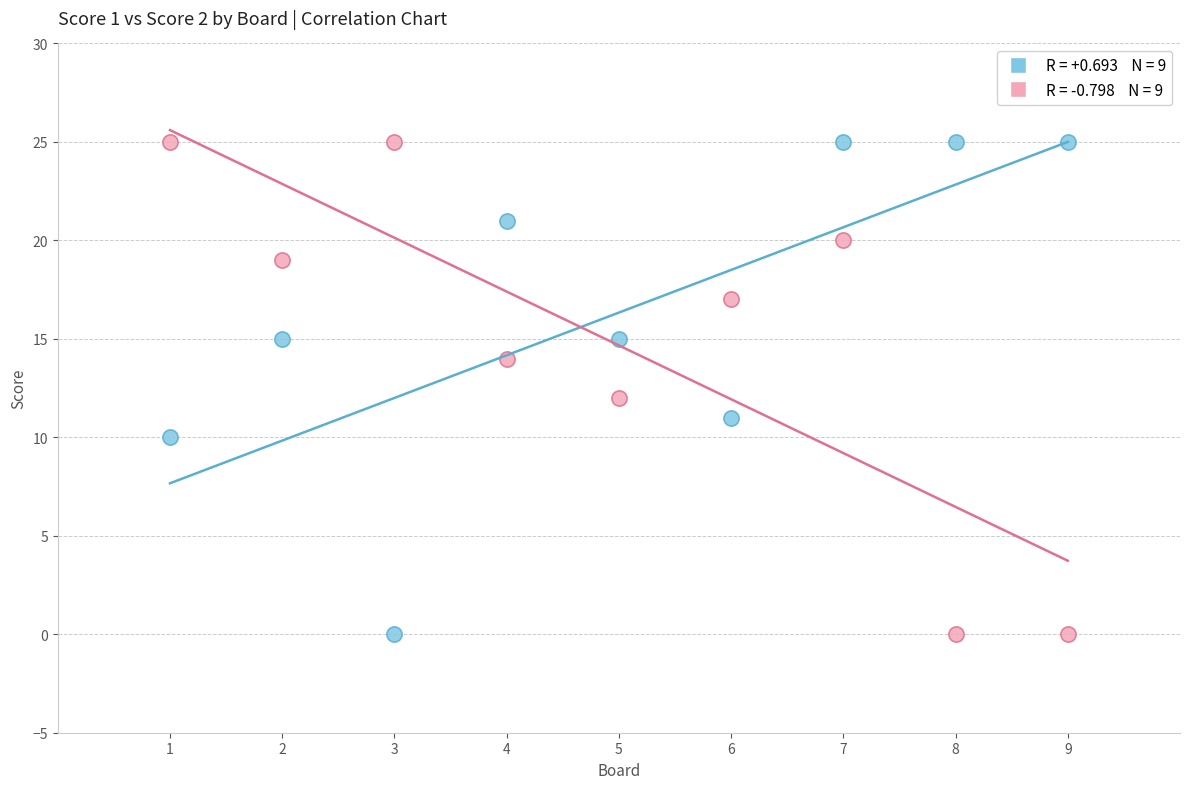

Across all data points, what is the range of X values (max minus min)?

8